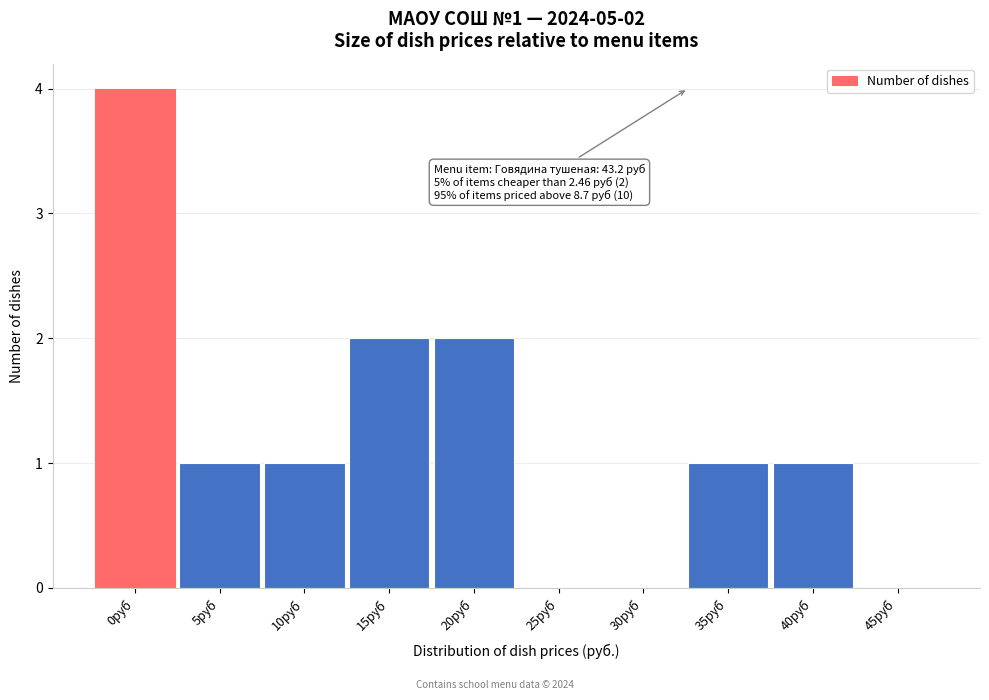

Reading right to left, list all the values displayed in this chart.

45руб=0	40руб=1	35руб=1	30руб=0	25руб=0	20руб=2	15руб=2	10руб=1	5руб=1	0руб=4